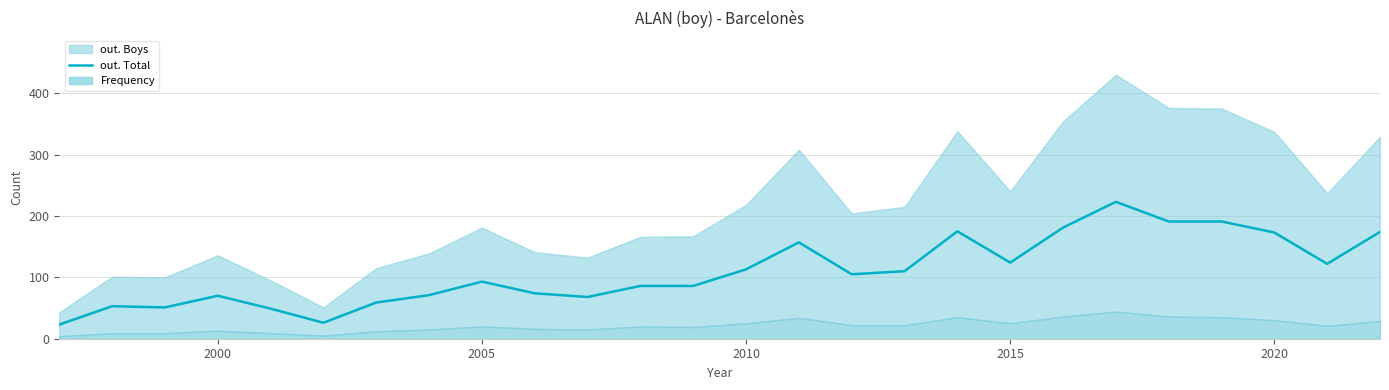

Is it true that out. Total equals 18 at 2000?

False